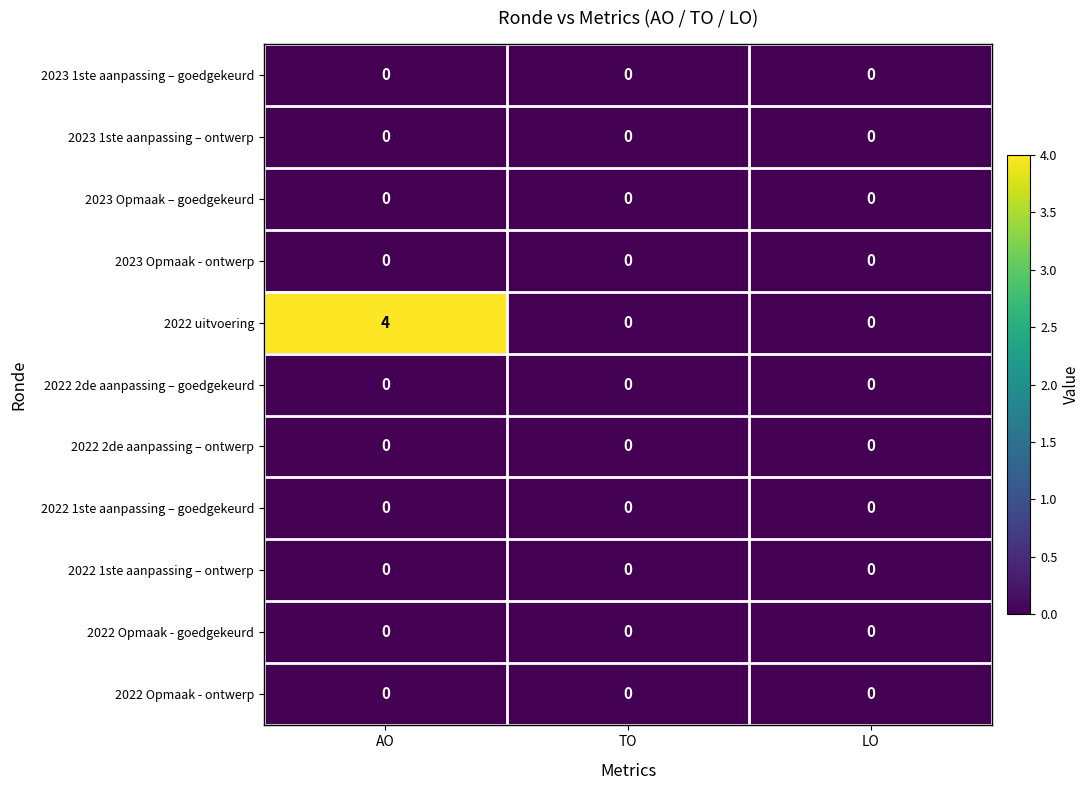

The 2023 Opmaak - ontwerp series shows 0 at LO. True or false?

True